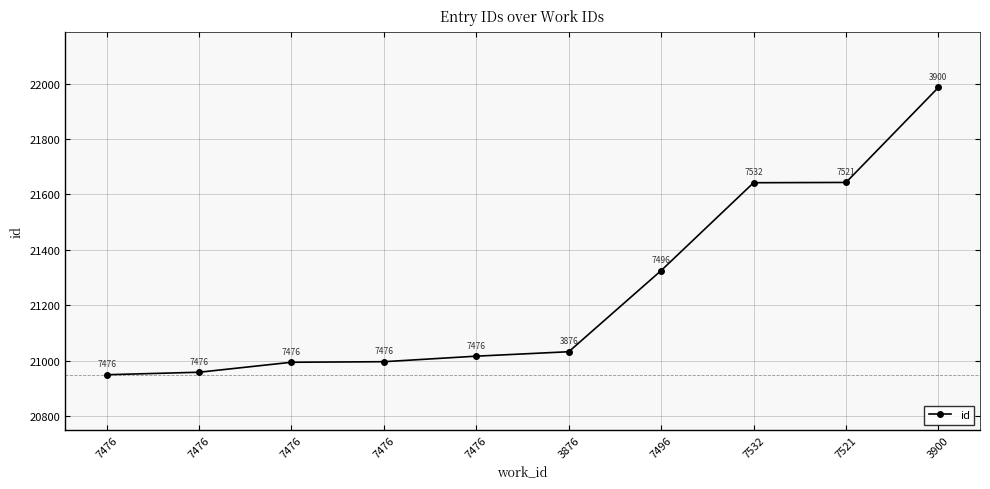

How many lines are shown in the chart?

1